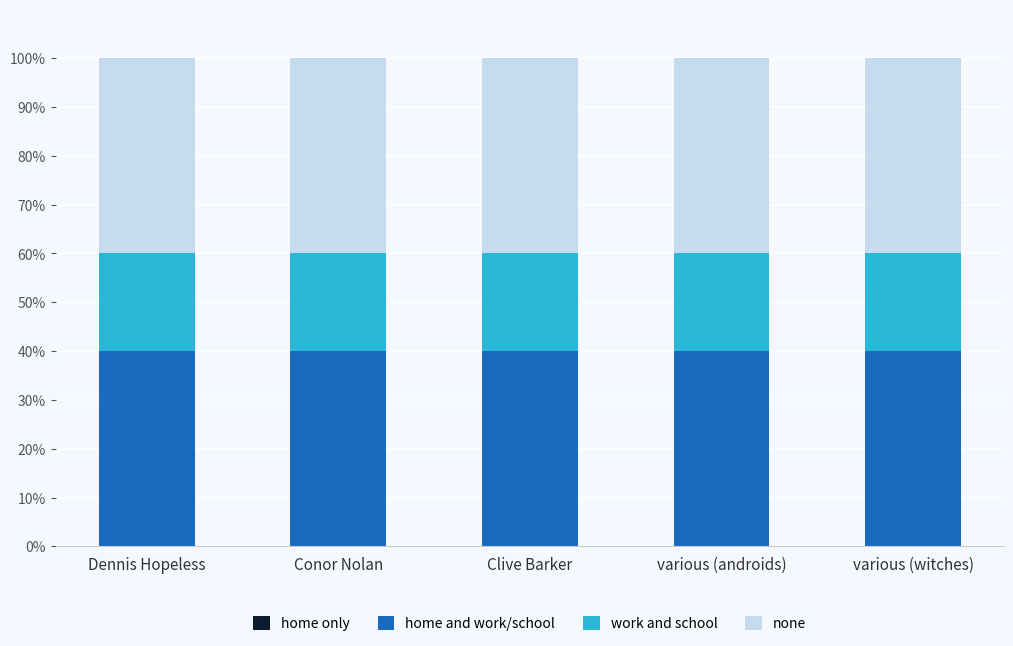

Count the number of data series in this chart.

4